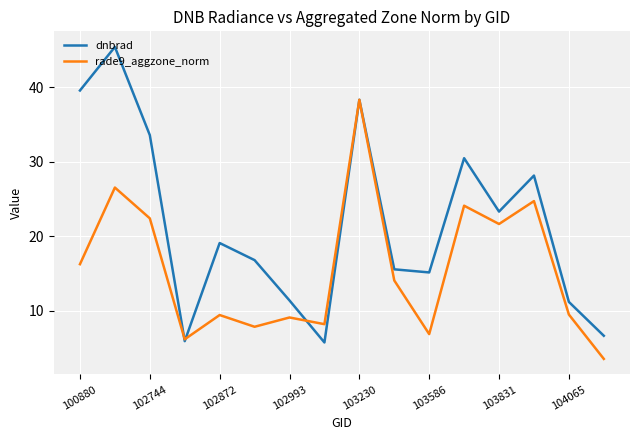

Which series has the widest spread of values?

dnbrad